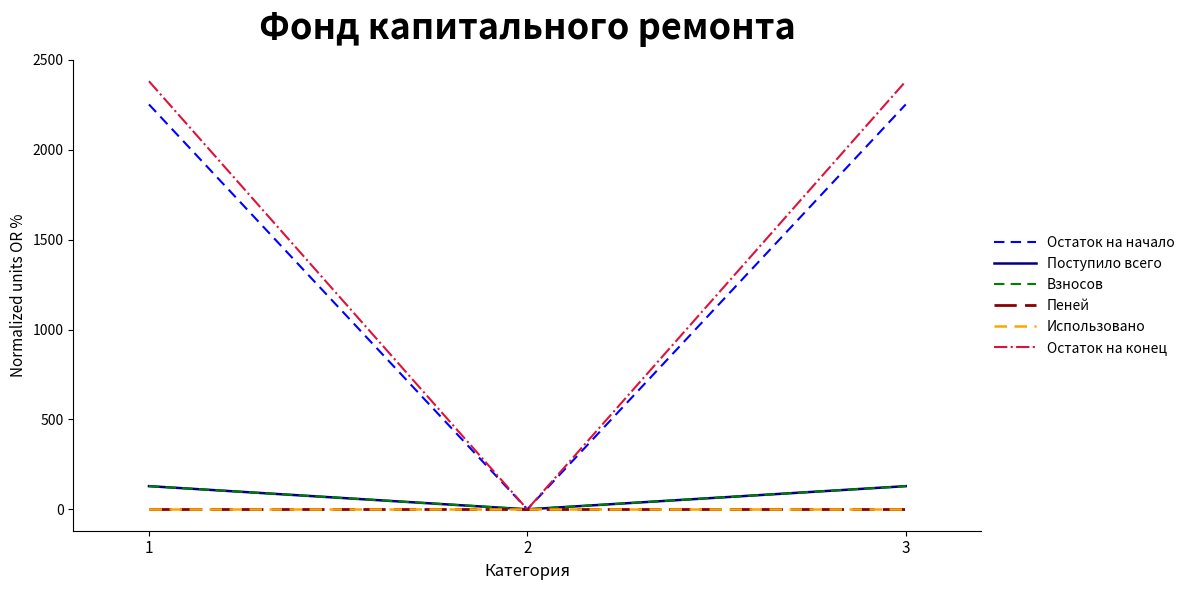

Between 1 and 3, which is larger?

1